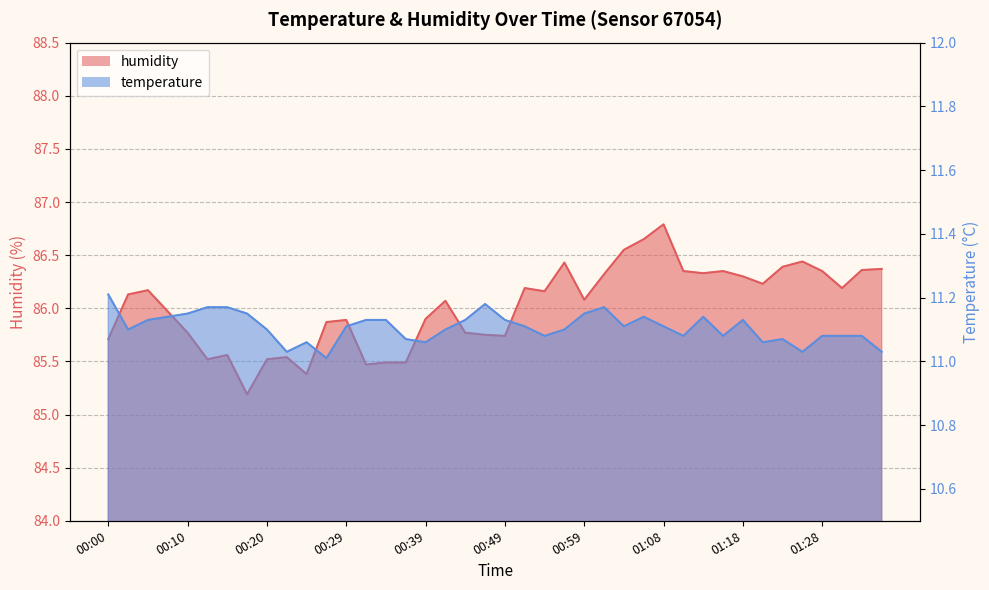

Is the value of temperature at 00:51 greater than the value of humidity at 01:23?

No